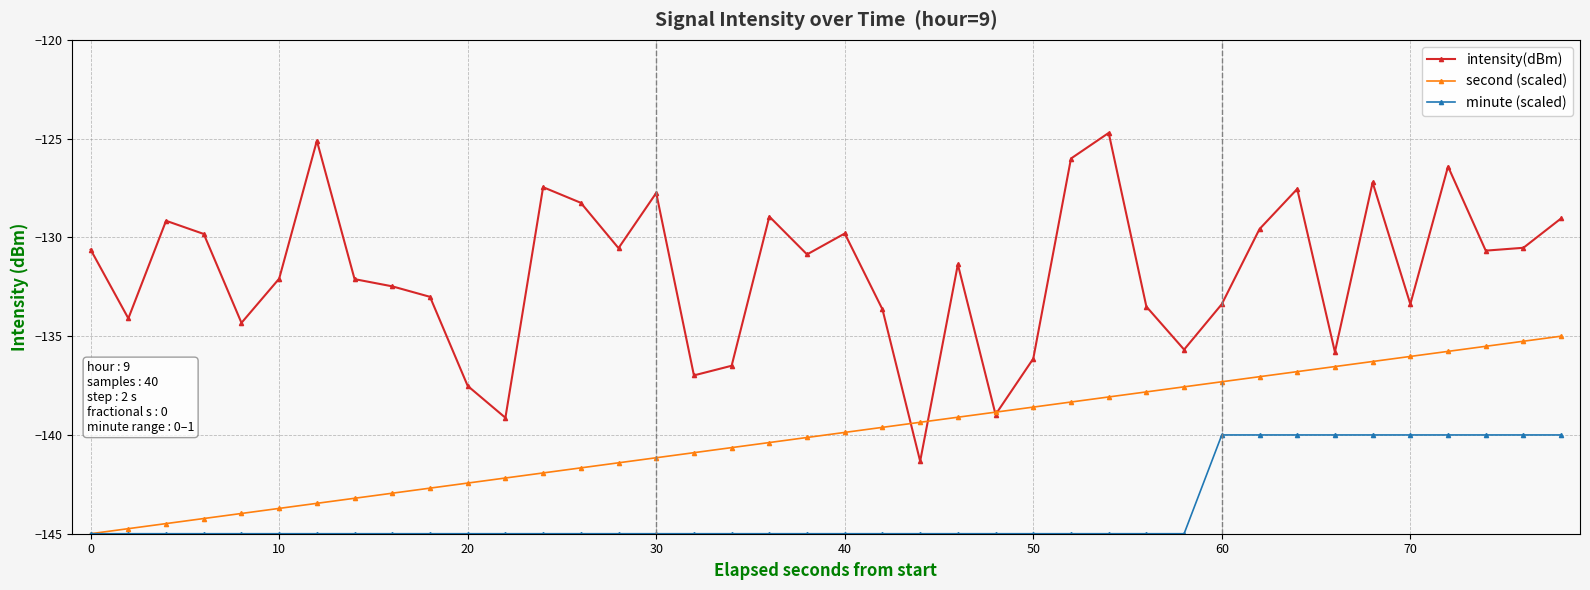

Which series has the largest total across all categories?

intensity(dBm)